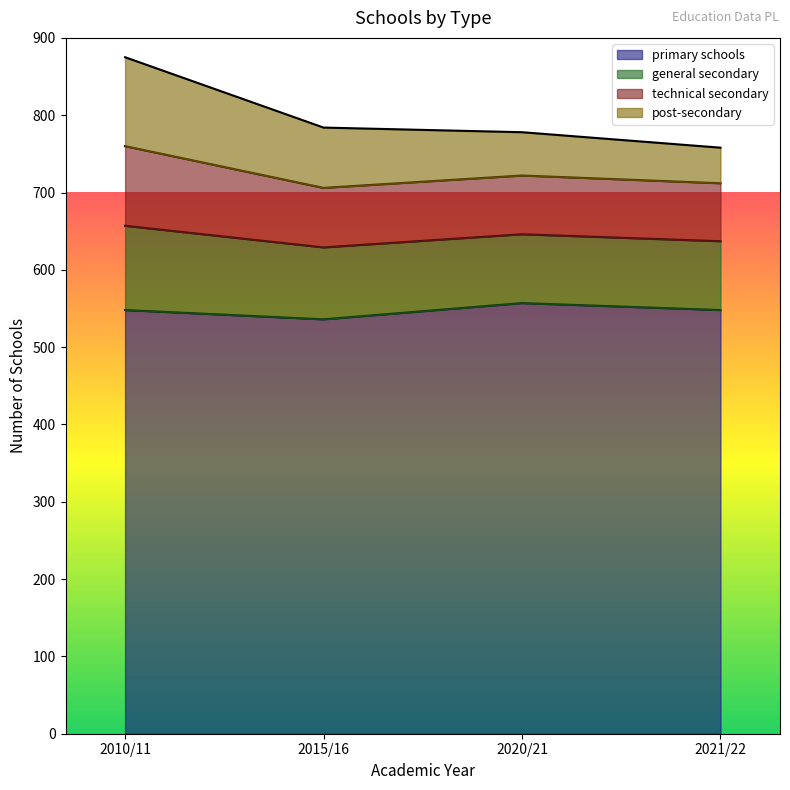

Is the value of general secondary at 2021/22 greater than the value of primary schools at 2020/21?

Yes